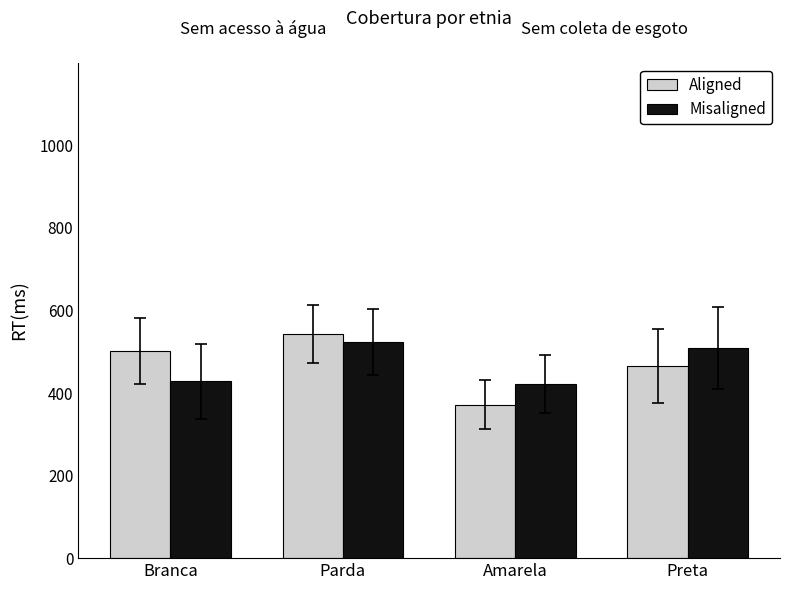

Between Amarela and Preta, which series saw the biggest shift?

Aligned